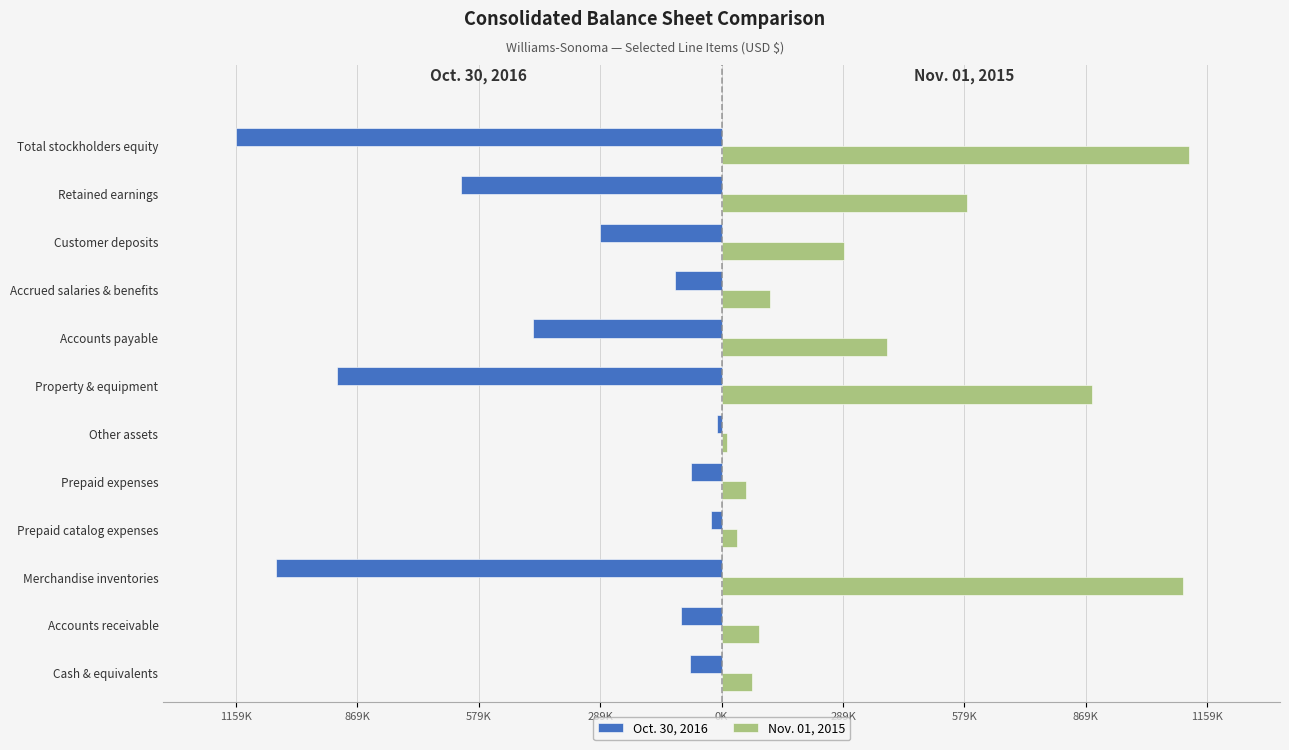

What are all the series names shown in the legend?

Oct. 30, 2016, Nov. 01, 2015